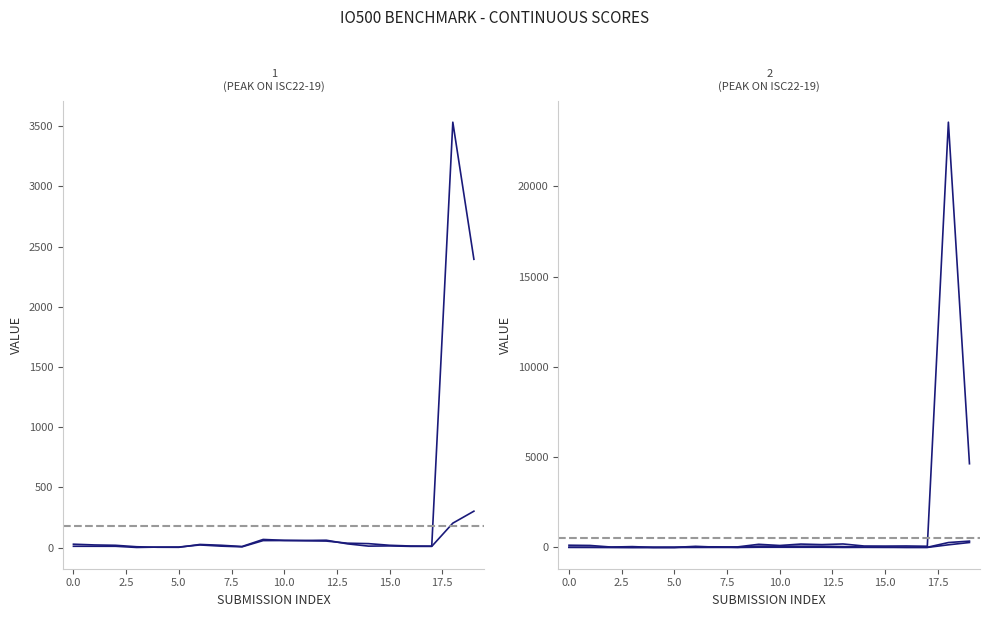

True or false: ior_hard_write and io500_score intersect in this chart.

False